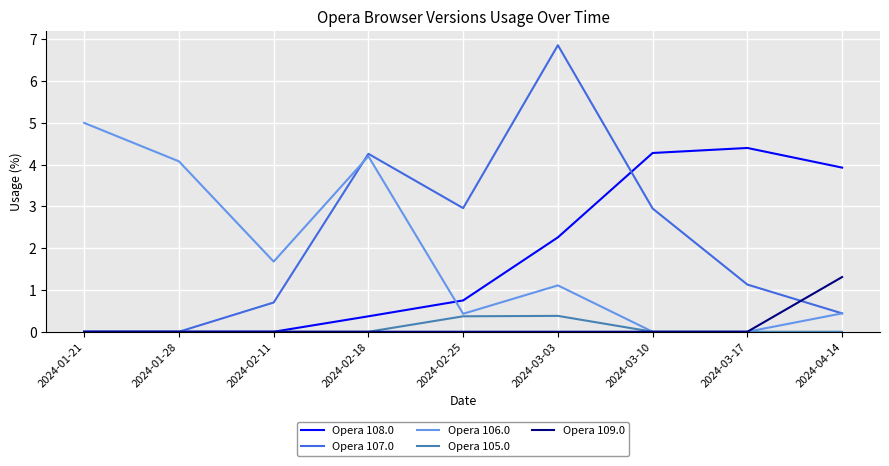

The Opera 108.0 series shows 1.7 at 2024-03-17. True or false?

False